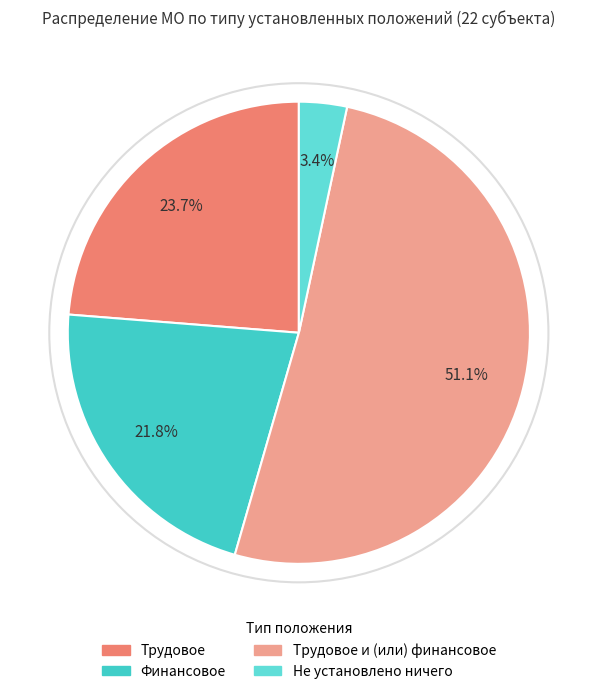

How many segments does this pie chart have?

4